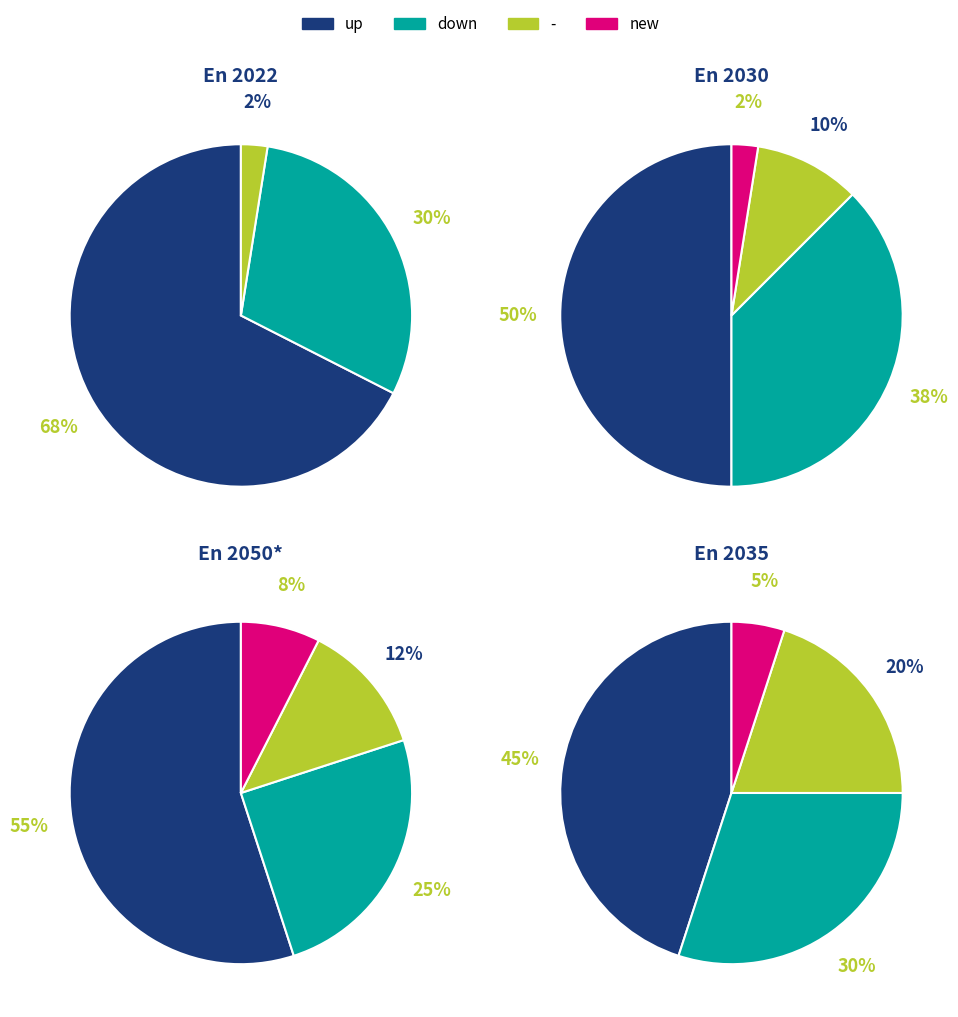

How many segments does this pie chart have?

3